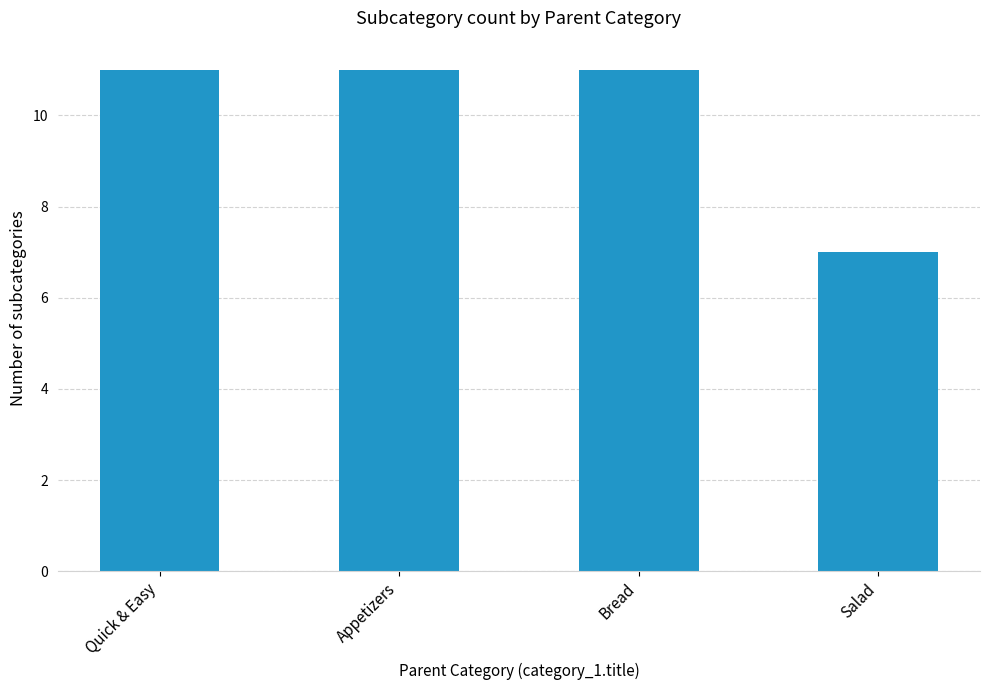

What is the approximate value at Quick & Easy?

11